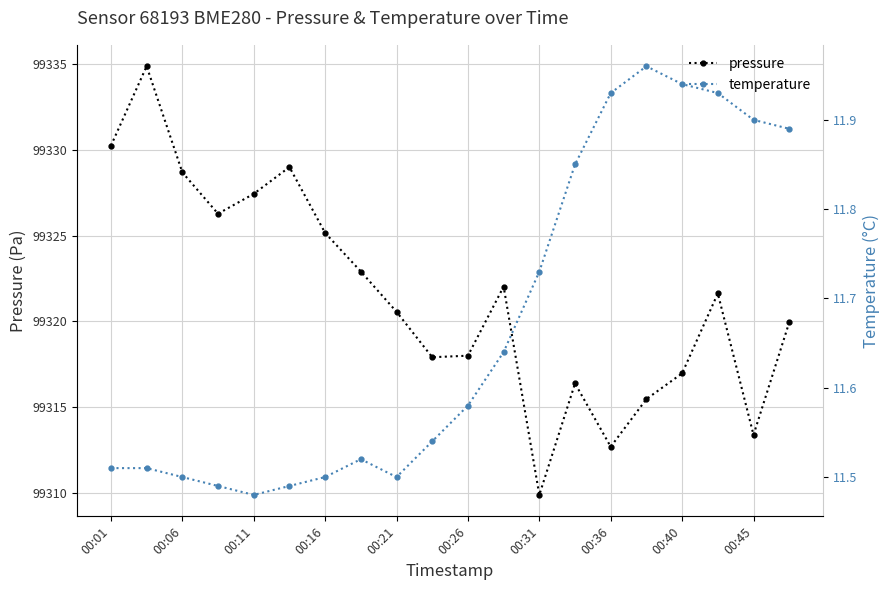

How many lines are shown in the chart?

2